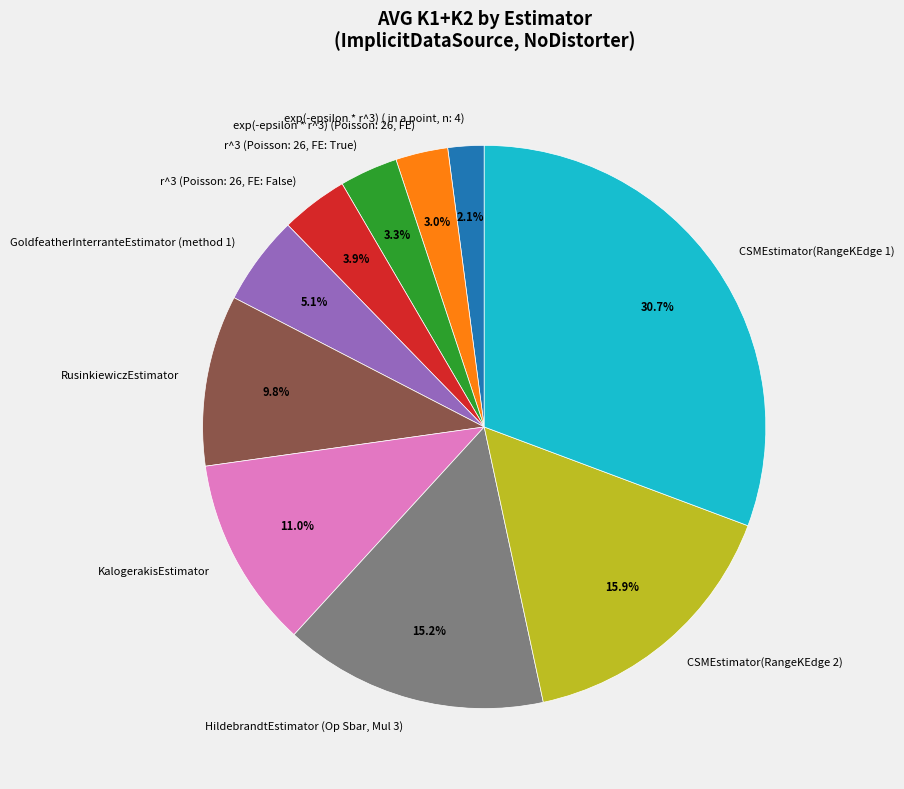

What is the total percentage of CSMEstimator(RangeKEdge 2) and CSMEstimator(RangeKEdge 1)?

46.6%